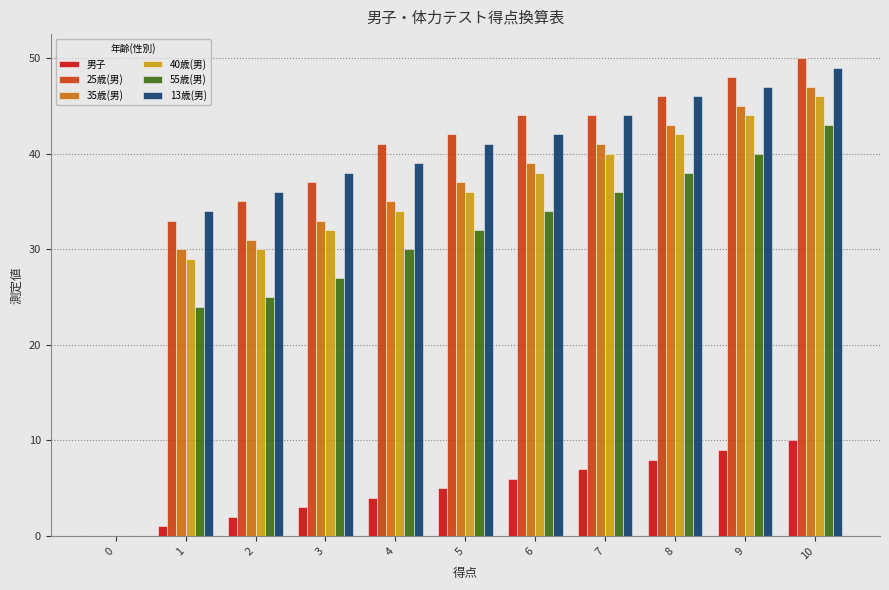

What are all the series names shown in the legend?

男子, 25歳(男), 35歳(男), 40歳(男), 55歳(男), 13歳(男)